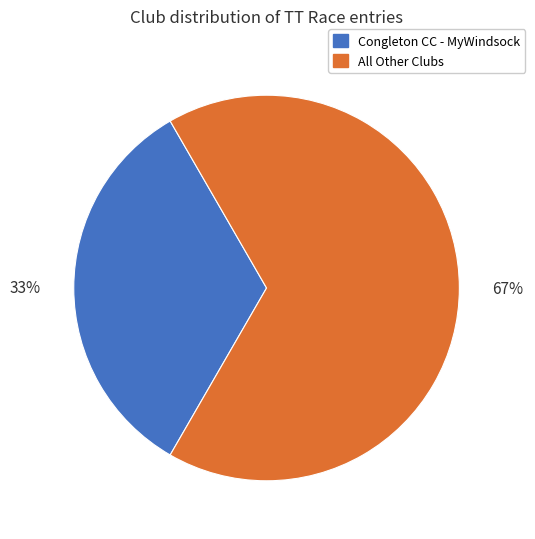

To the nearest percent, what percentage of the pie is Congleton CC - MyWindsock?

33%